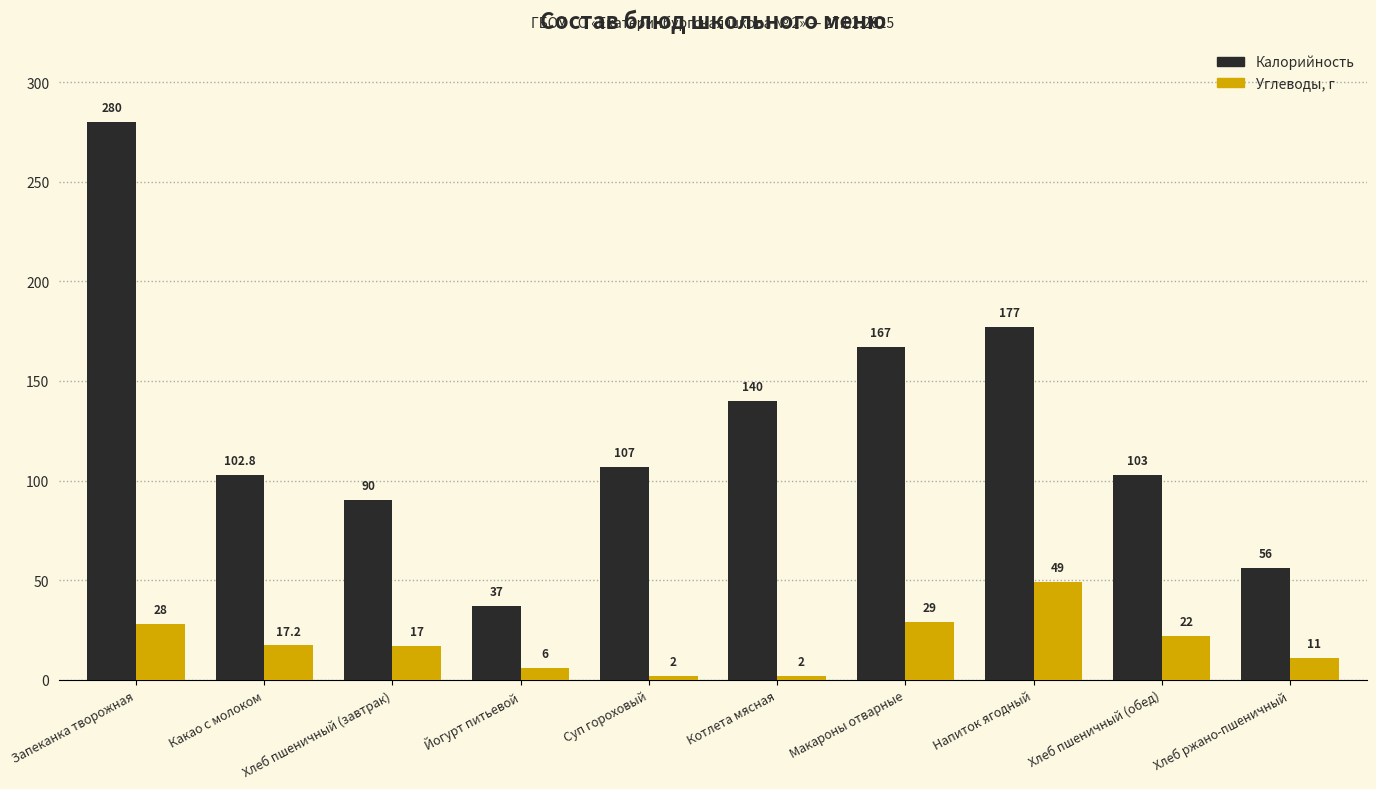

What is the sum of all Углеводы, г values?

183.2